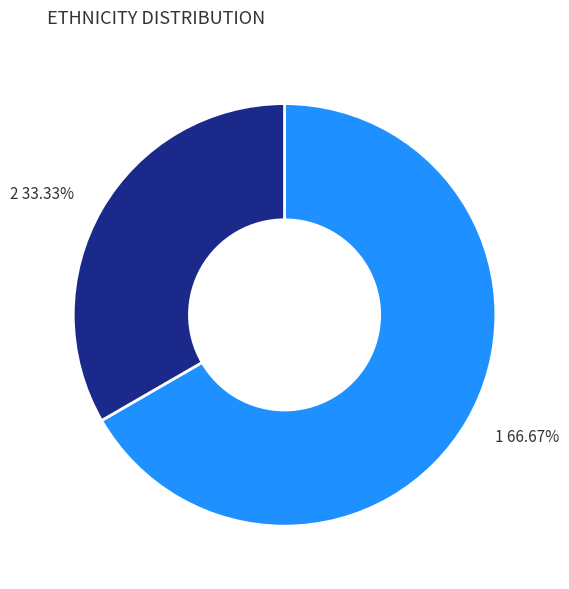

Rank the categories by value from highest to lowest.

1, 2